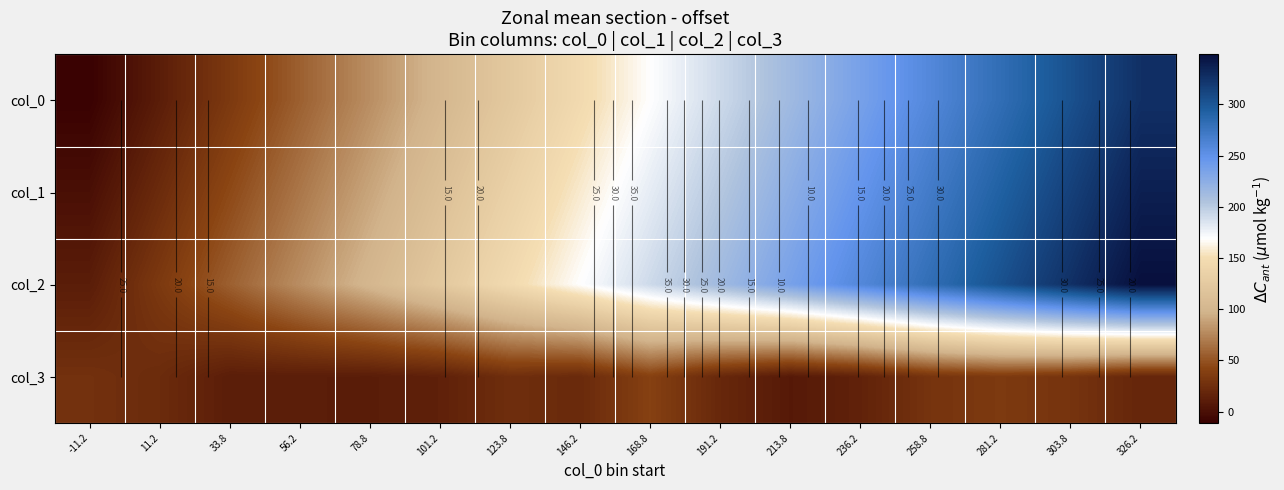

List the labels in order of col_0 value, largest first.

326.2, 303.8, 281.2, 258.8, 236.2, 213.8, 191.2, 168.8, 146.2, 123.8, 101.2, 78.8, 56.2, 33.8, 11.2, -11.2